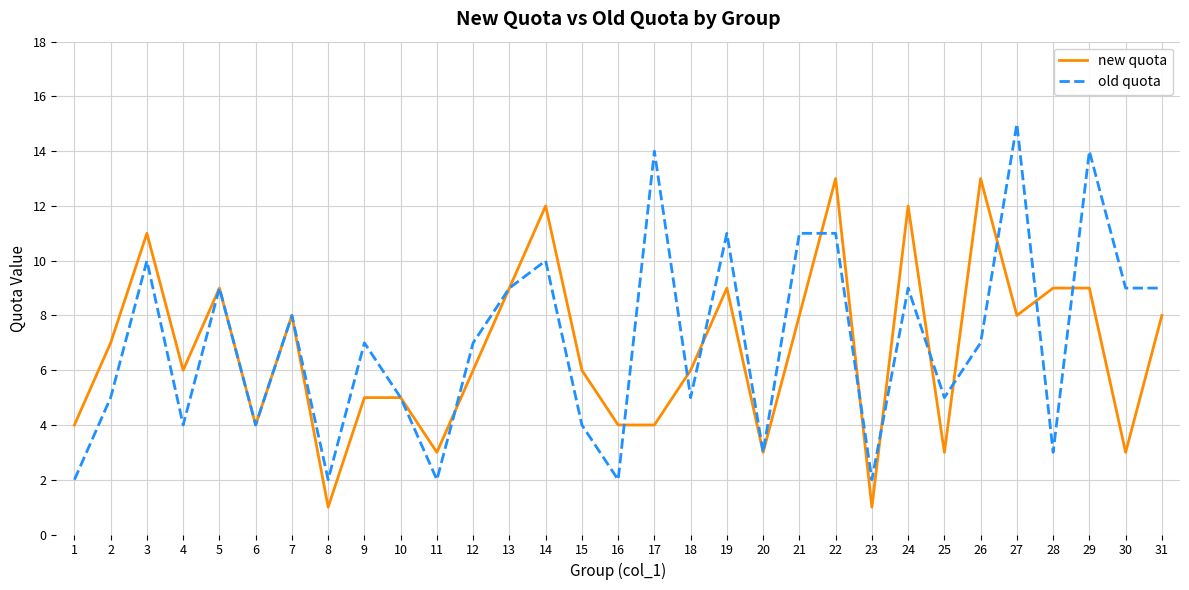

Reading right to left, list all the values displayed in this chart.

new quota: 8	3	9	9	8	13	3	12	1	13	8	3	9	6	4	4	6	12	9	6	3	5	5	1	8	4	9	6	11	7	4
old quota: 9	9	14	3	15	7	5	9	2	11	11	3	11	5	14	2	4	10	9	7	2	5	7	2	8	4	9	4	10	5	2